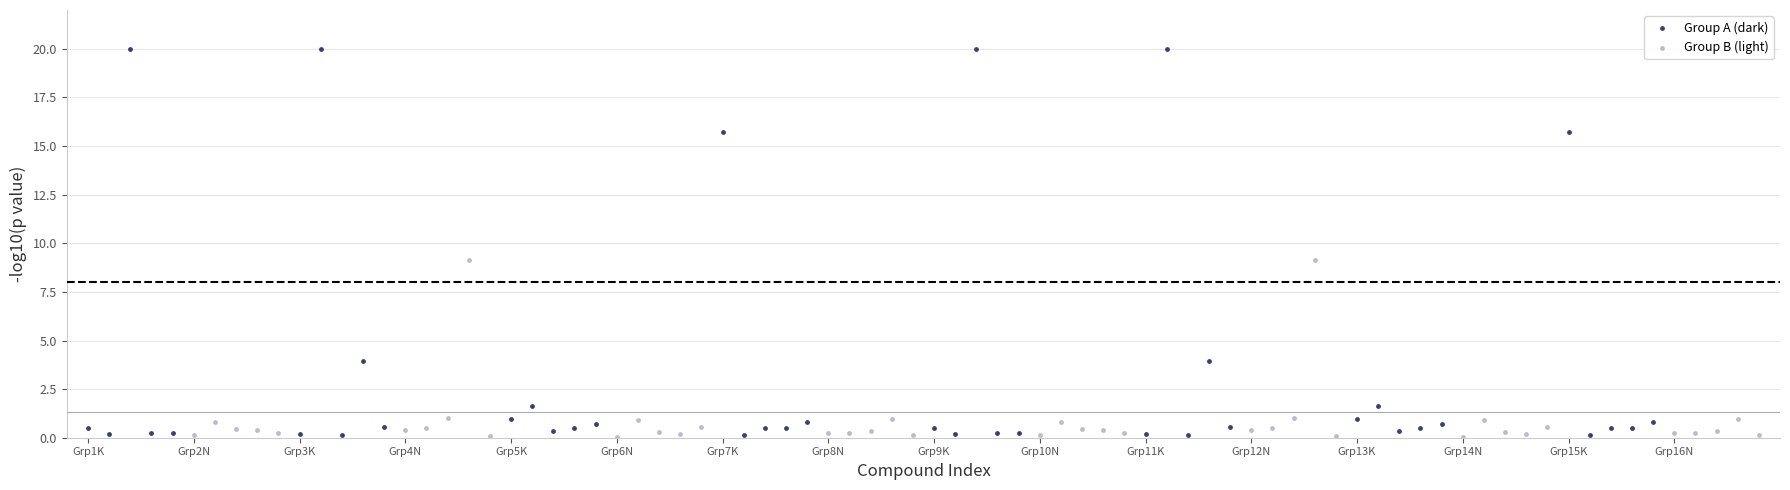

Which series has the largest Y range (max minus min)?

Group A (dark)